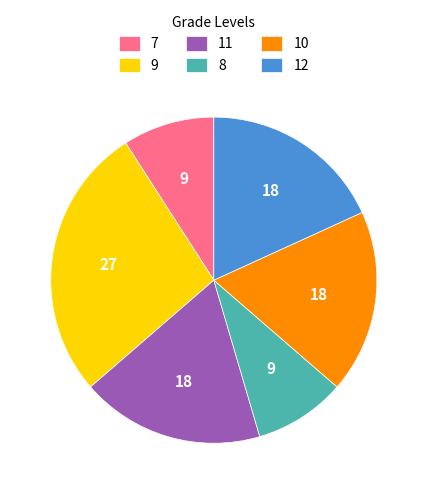

Does any single category account for the majority?

No